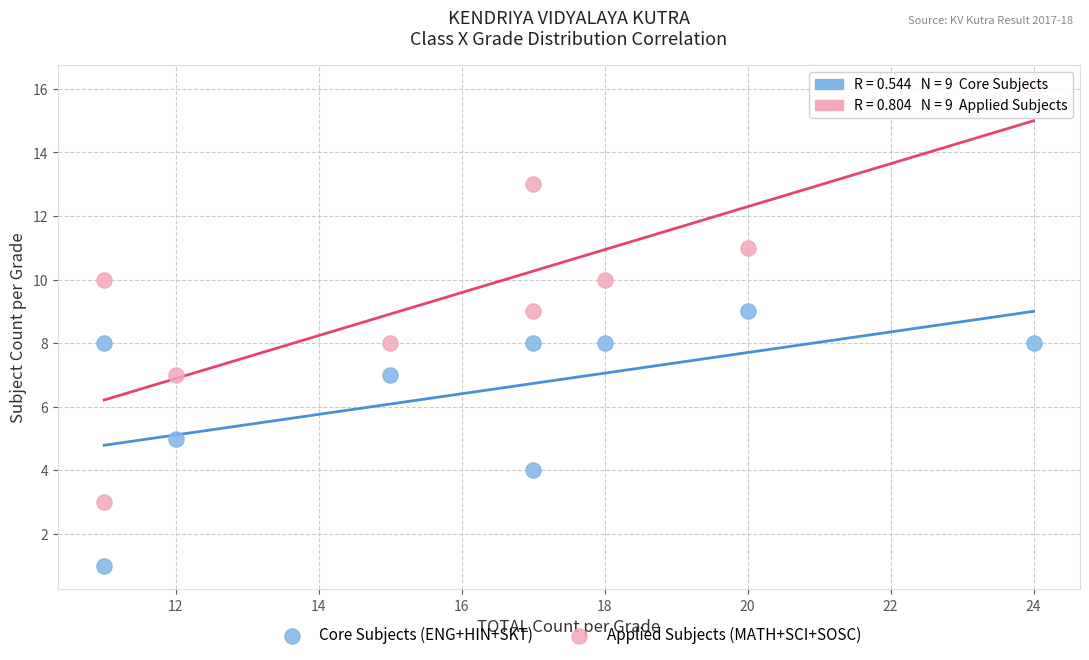

Which series contains the lowest Y value?

Core Subjects (ENG+HIN+SKT)